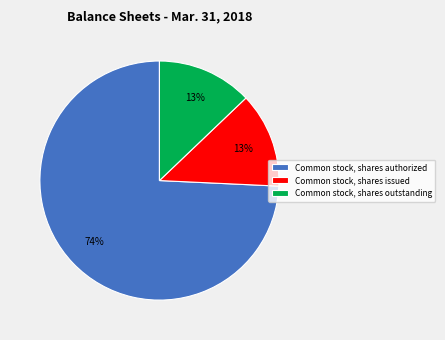

How many slices are in this pie chart?

3